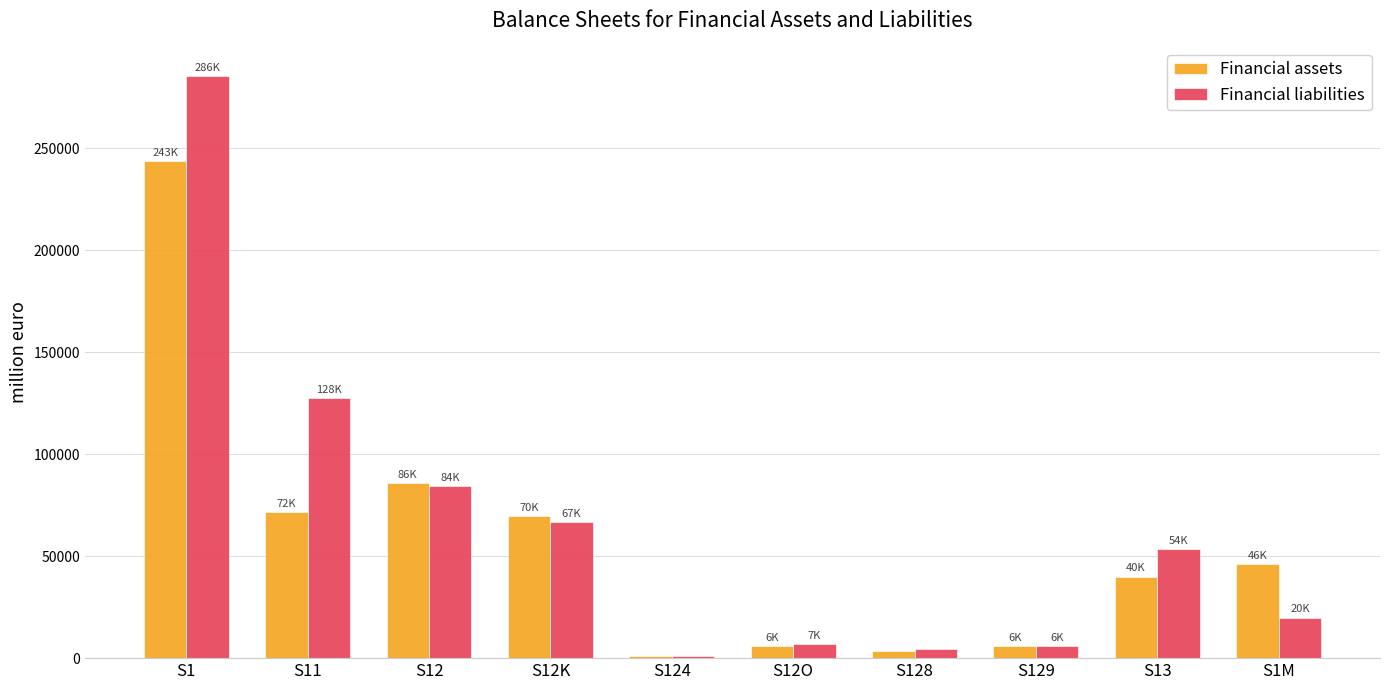

What is the greatest value displayed?

285594.3